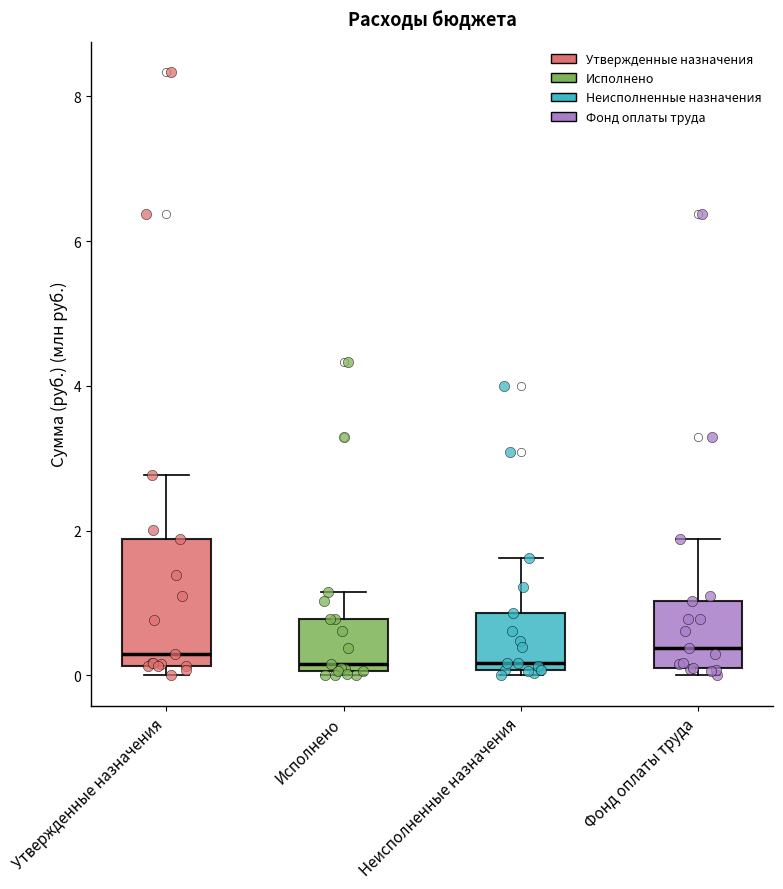

Reading left to right, read every box against the y-axis: the position of its median line, the range the box covers, and the ends of its whiskers. The values are not printed on the chart, so give them approximately, as read against the axis.

Утвержденные назначения: median 0.2 (just above the box's lower edge), box 0.2 to 1.8, whiskers 0.0 to 2.8
Исполнено: median 0.2, box 0.0 to 0.8, whiskers 0.0 to 1.2
Неисполненные назначения: median 0.2, box 0.0 to 0.8, whiskers 0.0 (just below the box's lower edge) to 1.6
Фонд оплаты труда: median 0.4, box 0.0 to 1.0, whiskers 0.0 (just below the box's lower edge) to 1.8